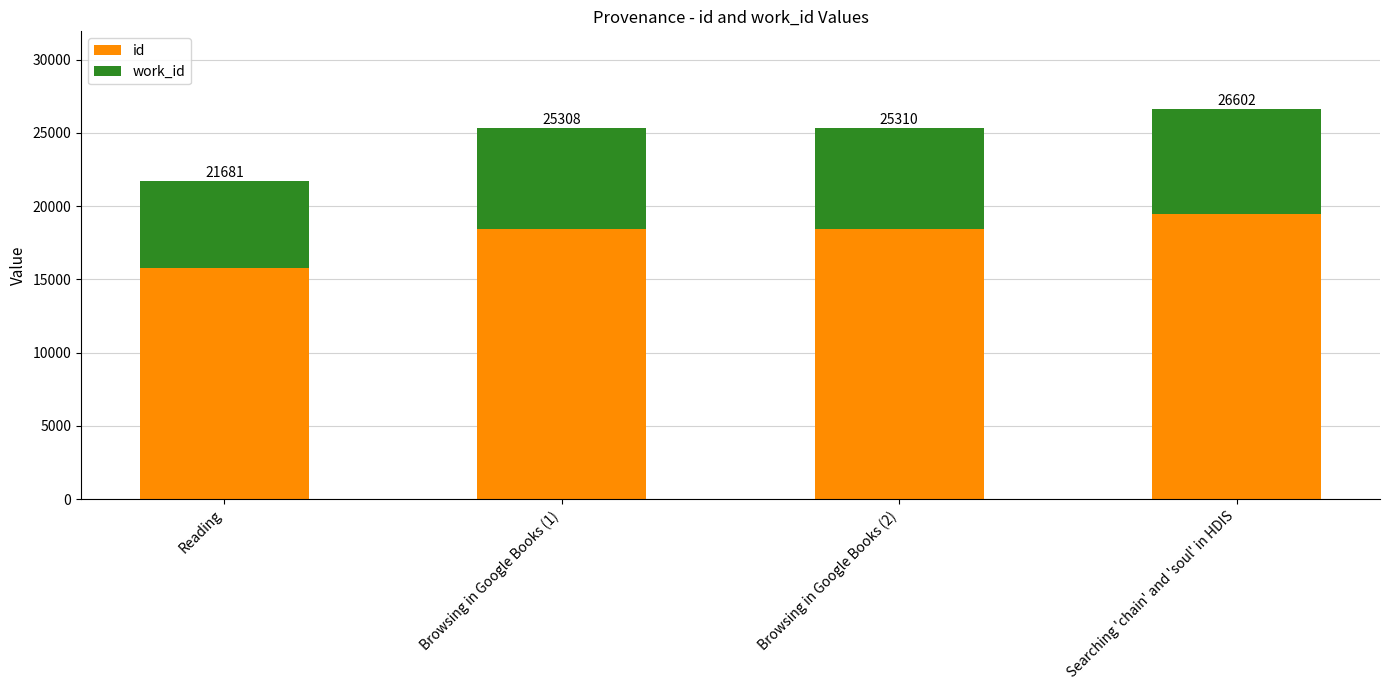

The work_id series shows 6858 at Browsing in Google Books (1). True or false?

True